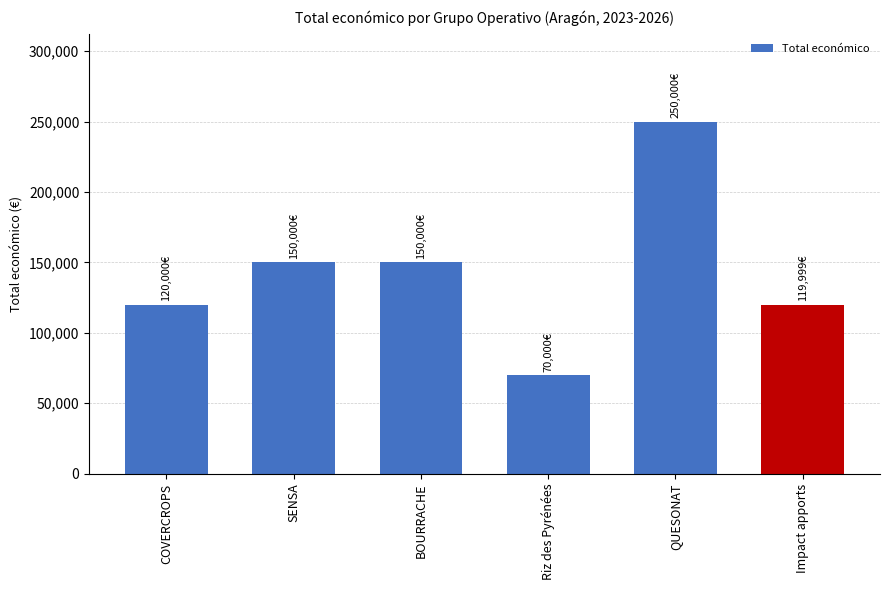

What is the label of the 1st bar from the right?

Impact apports